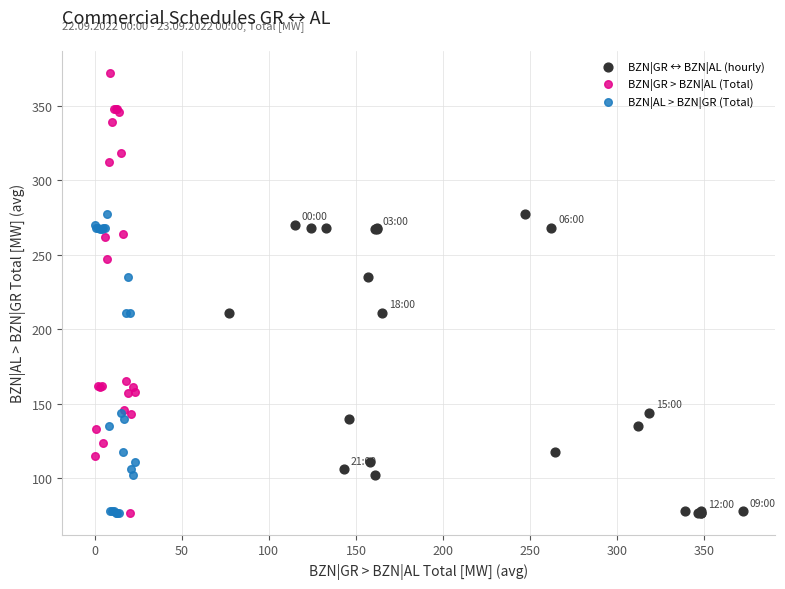

Which series reaches the maximum Y coordinate?

BZN|GR > BZN|AL (Total)